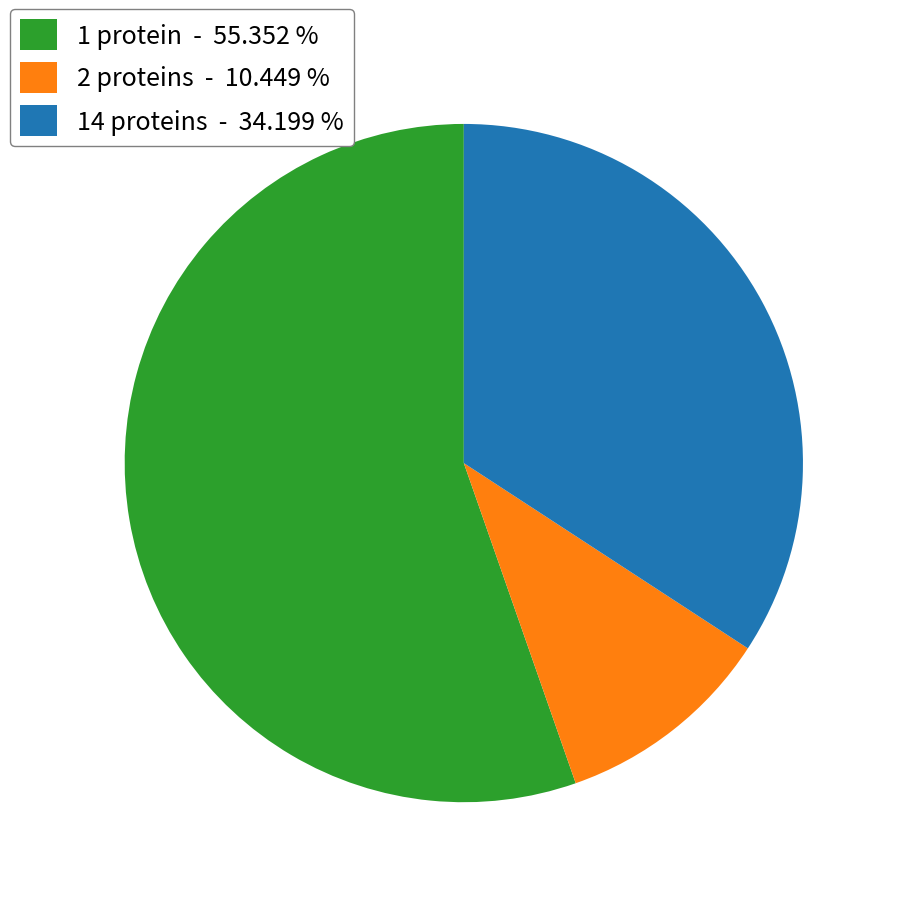

Is the sum of 2 proteins - 10.449 % and 1 protein - 55.352 % greater than half?

Yes